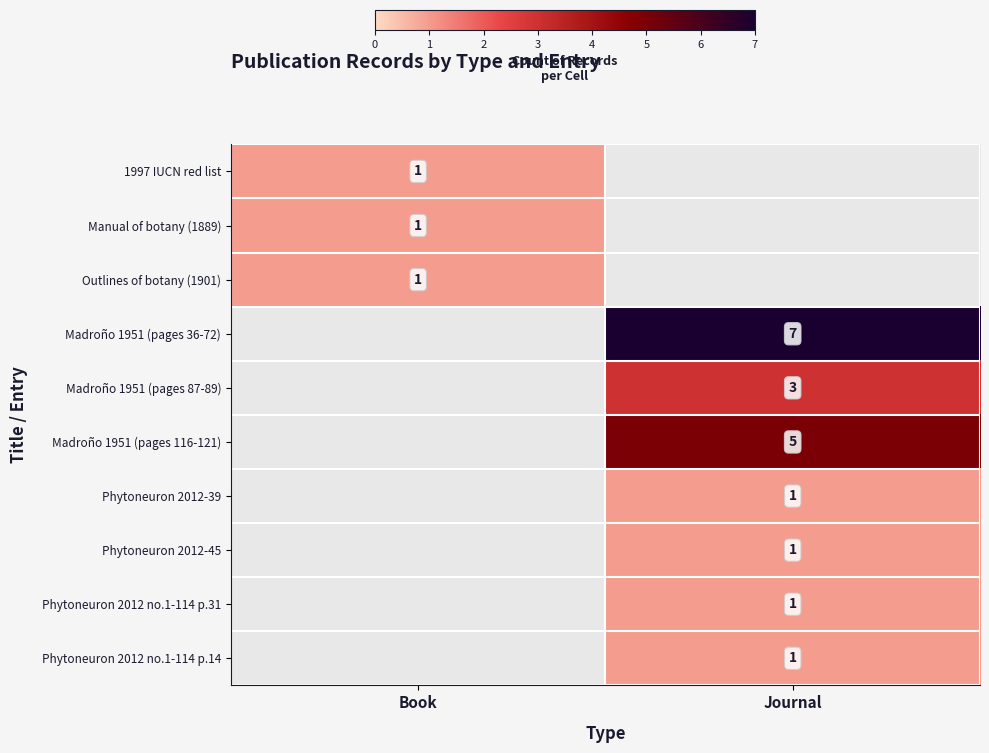

Is it true that Phytoneuron 2012 no.1-114 p.31 equals 1 at Journal?

True